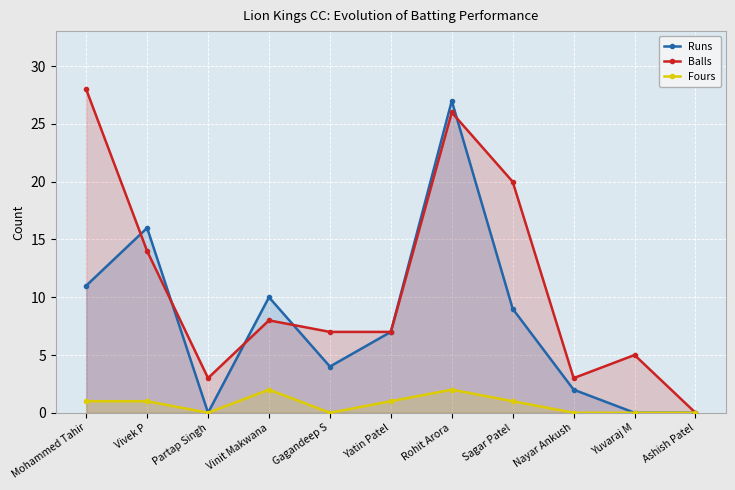

In Runs, how many points are lower than both neighbors (excluding endpoints)?

2